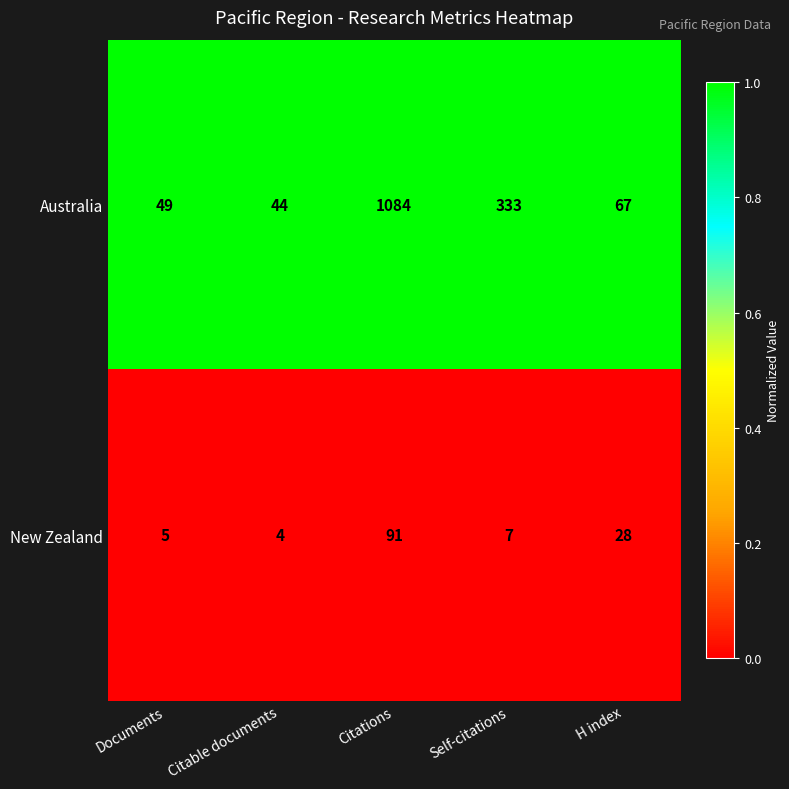

Which series has the largest range (max minus min)?

Australia